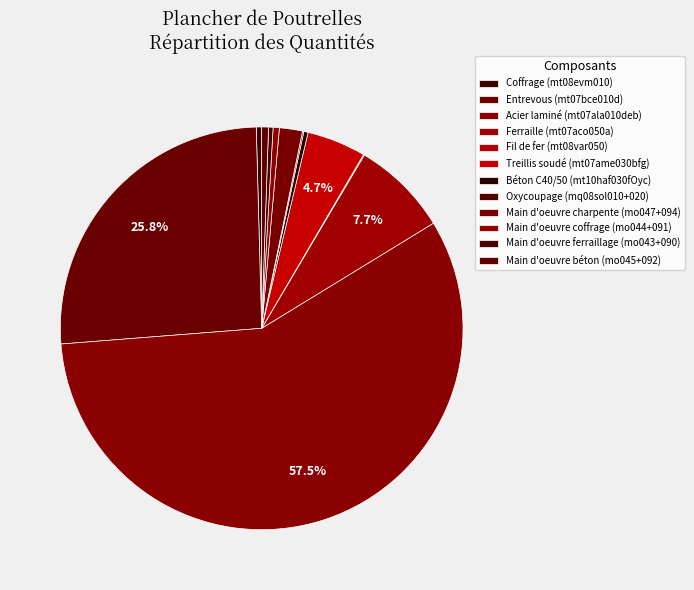

Which slice represents more than half of the pie?

mt07ala010deb